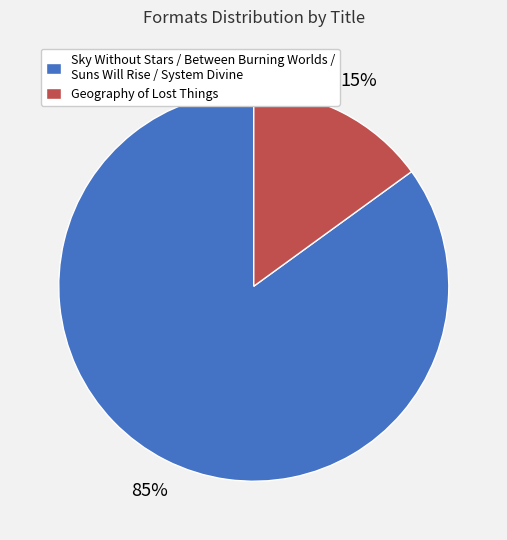

Is it true that Sky Without Stars / Between Burning Worlds / Suns Will Rise / System Divine is 85% of the pie?

True